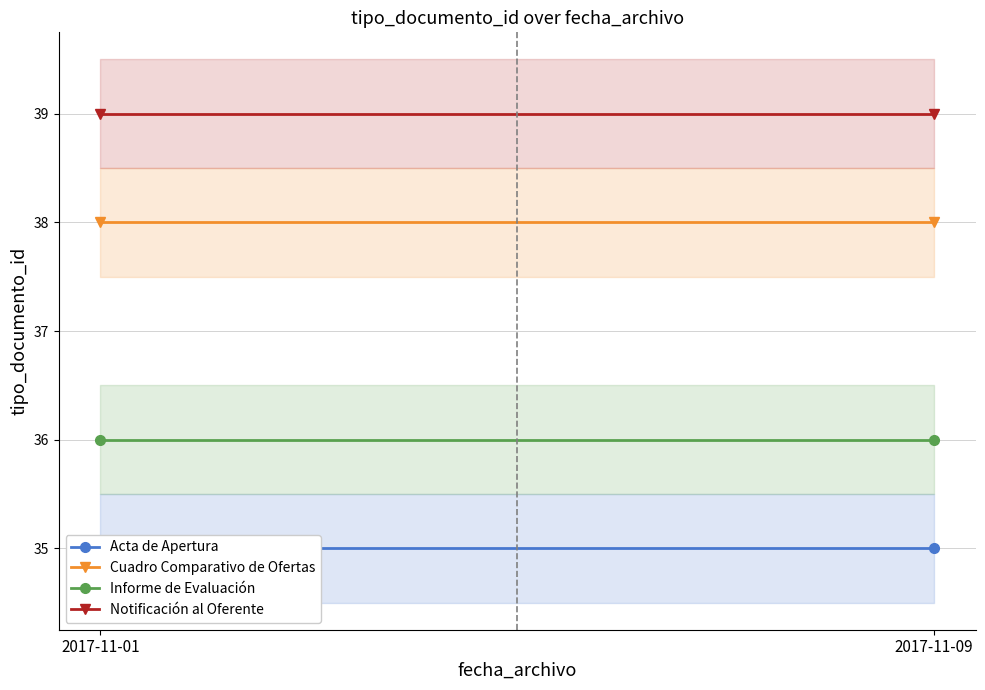

Does the chart have visible grid lines?

Yes